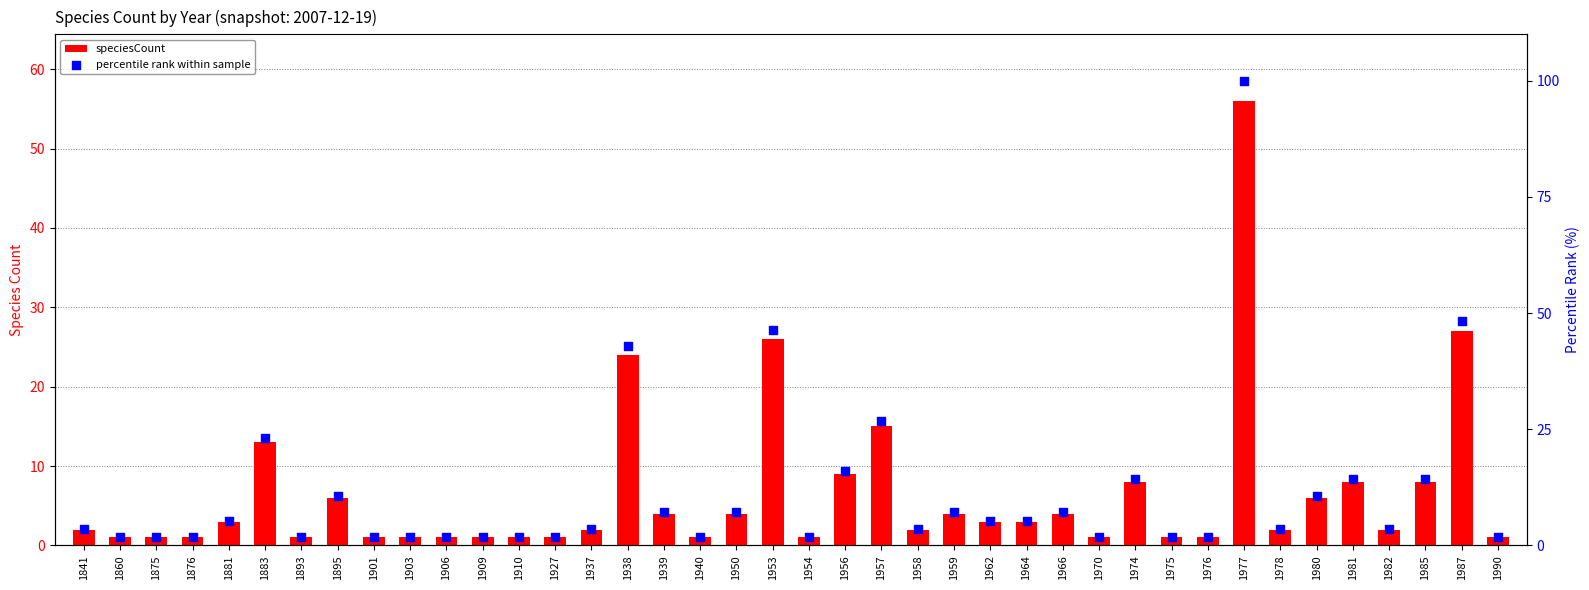

Which series reaches the minimum Y coordinate?

speciesCount